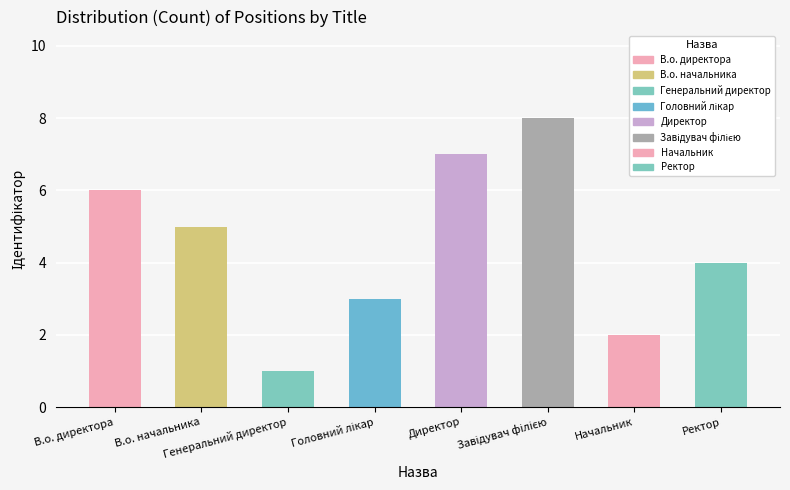

How many values exceed 5?

3